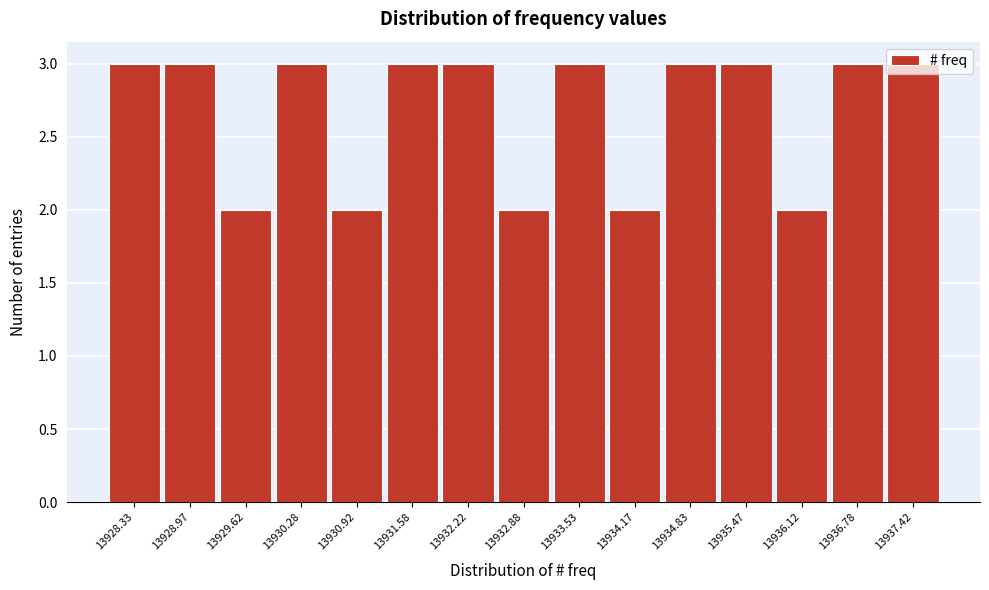

What is the height of the bar covering 13933.85 to 13934.50 on the x-axis? Neither the bar edges nor the heights are printed on the chart, so give them approximately, as read against the axes.

2